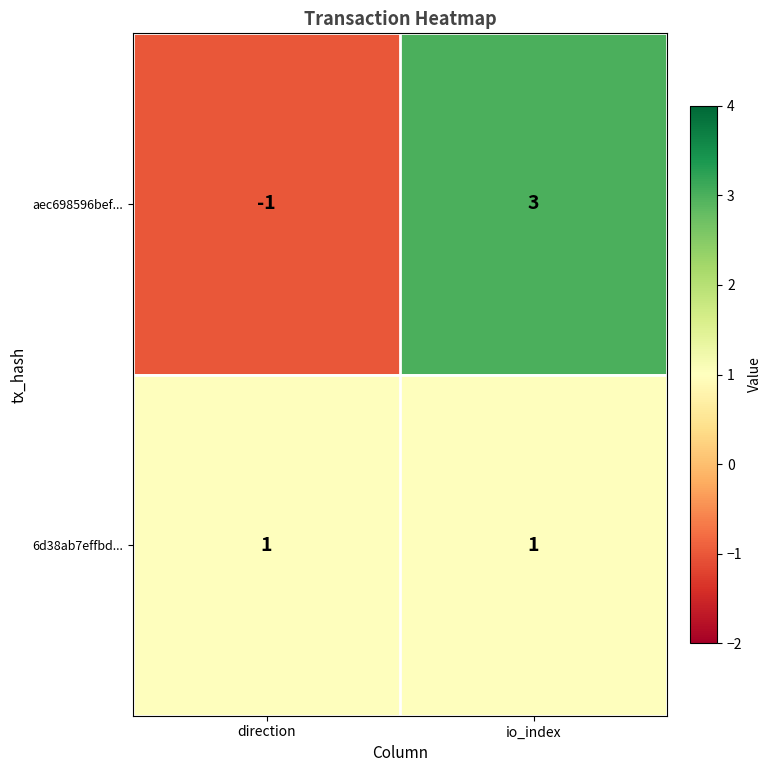

Which series has the widest spread of values?

aec698596bef...